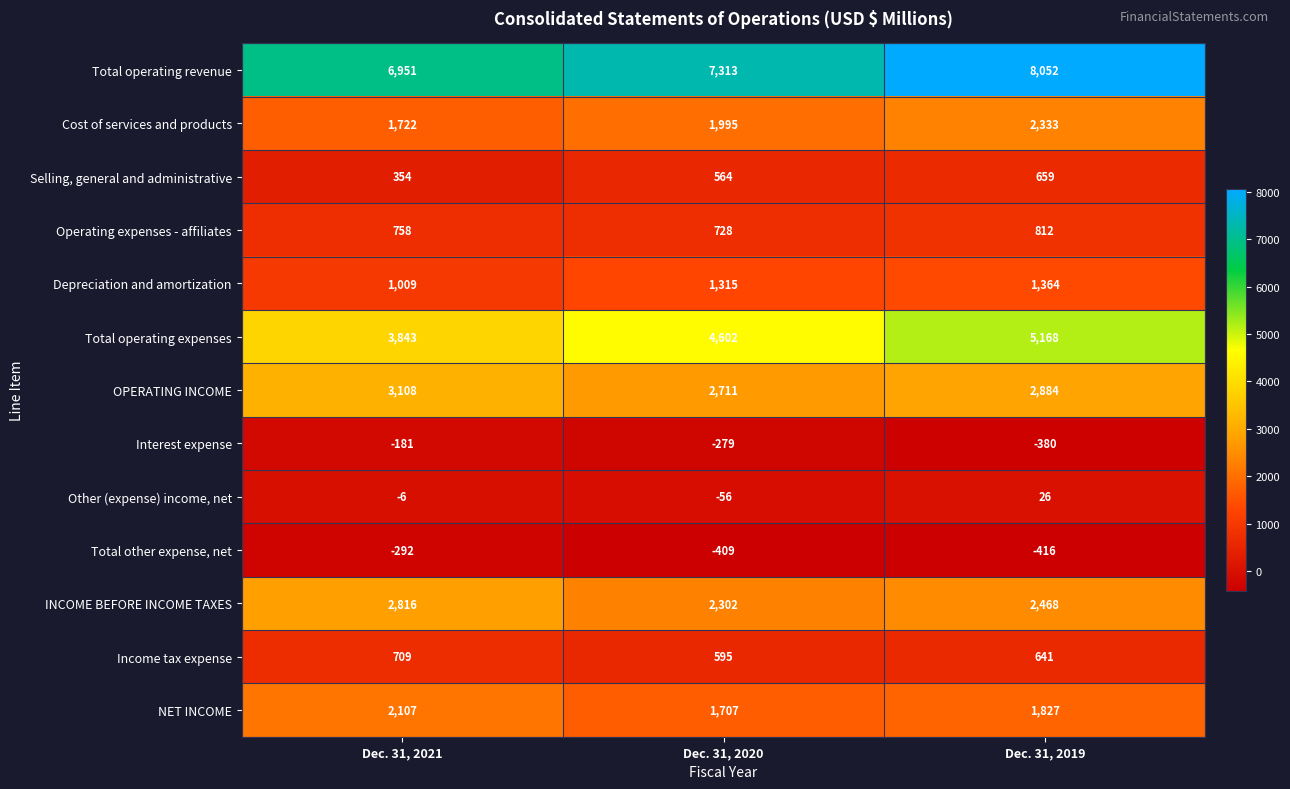

Which series has the widest spread of values?

Total operating expenses